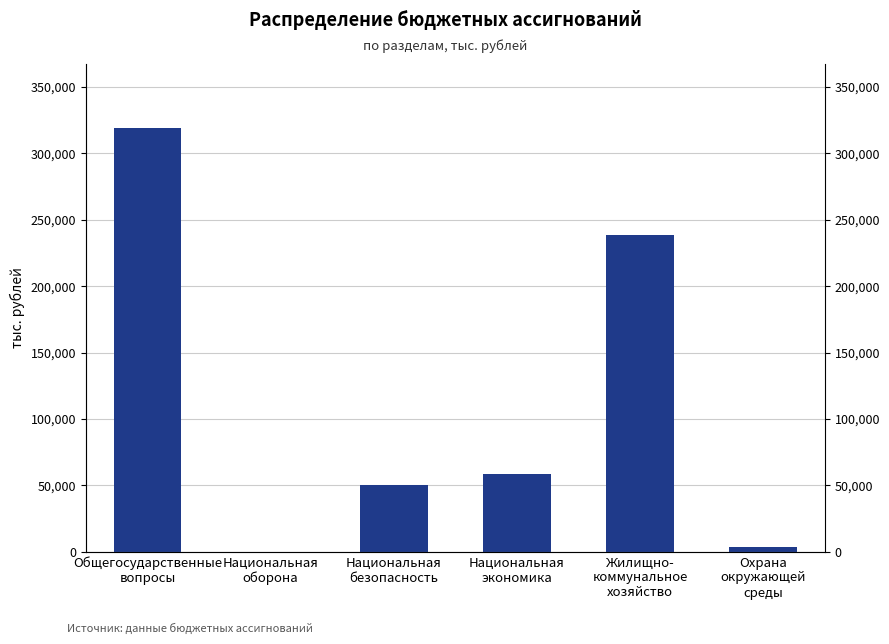

Rank the categories by value from lowest to highest.

Национальная
оборона, Охрана
окружающей
среды, Национальная
безопасность, Национальная
экономика, Жилищно-
коммунальное
хозяйство, Общегосударственные
вопросы